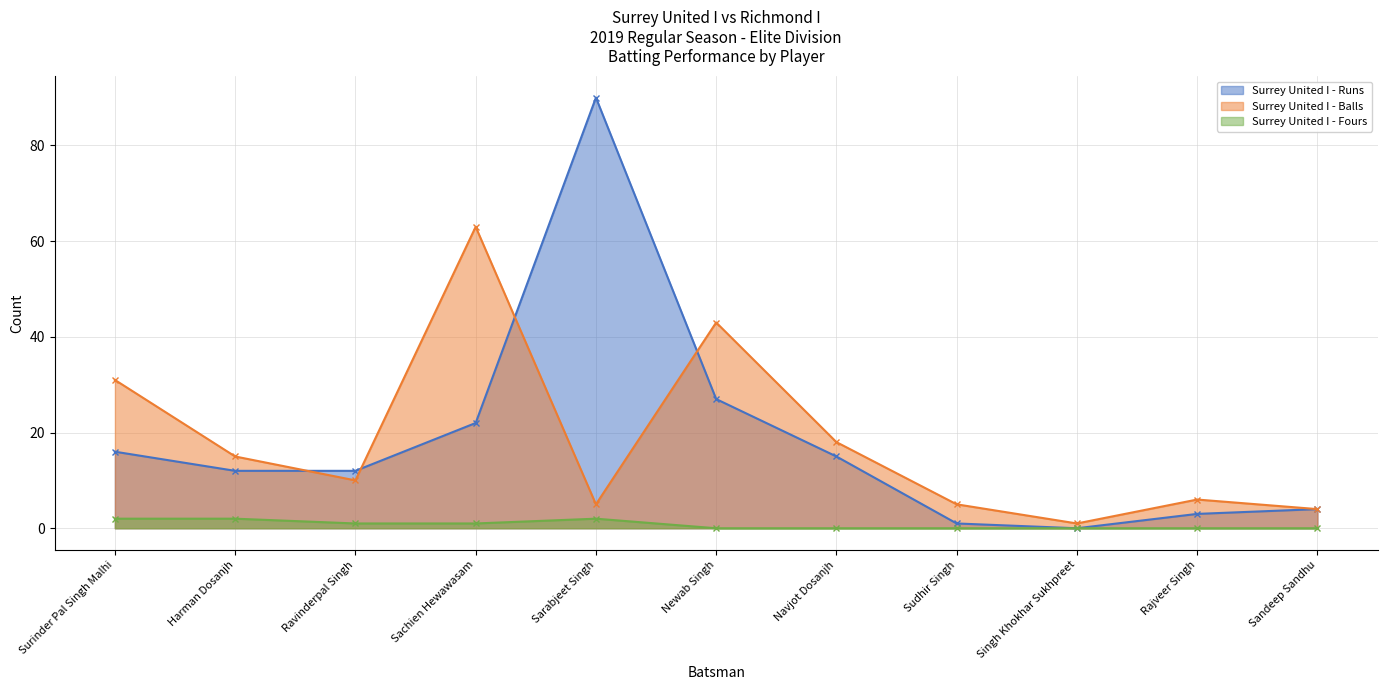

How many data points in Surrey United I - Runs are less than 12?

4